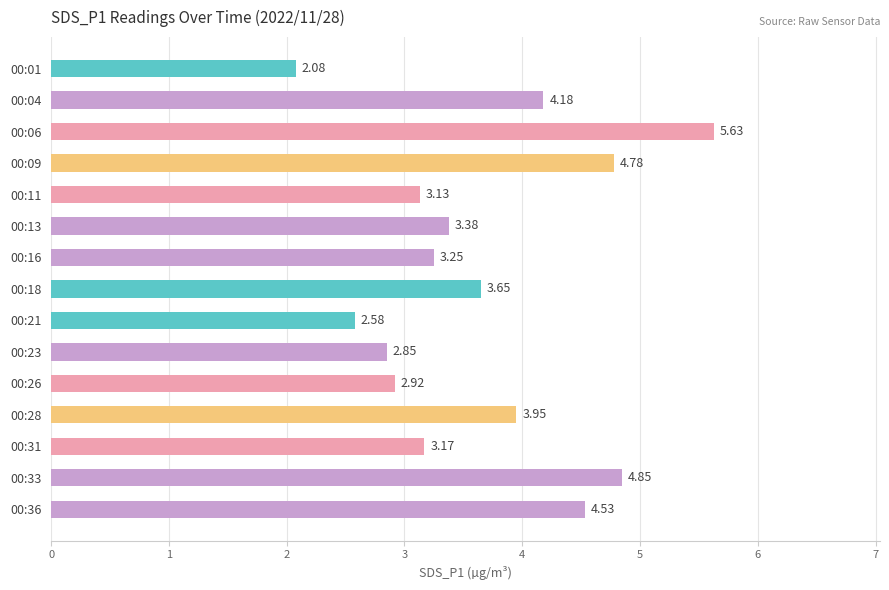

What is the sum of all values?

54.9